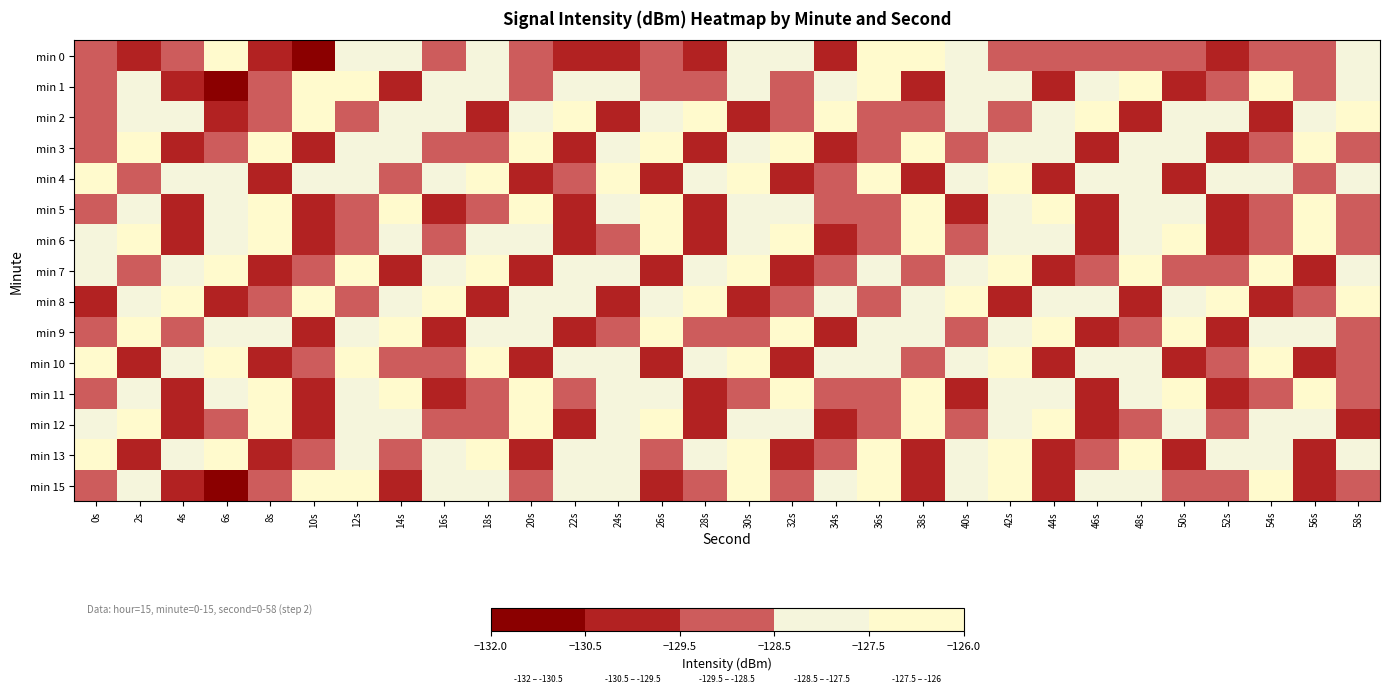

Reading left to right, transcribe all the data shown in this chart.

min 0: 0s=-128.8	2s=-130.1	4s=-128.7	6s=-126.9	8s=-130.1	10s=-131.3	12s=-127.7	14s=-127.5	16s=-129.5	18s=-128.3	20s=-129.3	22s=-130.5	24s=-129.7	26s=-129.1	28s=-129.6	30s=-128.2	32s=-128.1	34s=-129.7	36s=-126.6	38s=-127.4	40s=-128.2	42s=-129.3	44s=-129.0	46s=-128.9	48s=-128.9	50s=-128.8	52s=-129.8	54s=-128.5	56s=-128.6	58s=-127.9
min 1: 0s=-128.7	2s=-127.7	4s=-130.2	6s=-130.6	8s=-129.0	10s=-127.4	12s=-127.0	14s=-129.8	16s=-127.9	18s=-128.5	20s=-129.1	22s=-128.5	24s=-127.8	26s=-129.2	28s=-128.9	30s=-127.6	32s=-129.4	34s=-128.1	36s=-127.3	38s=-129.7	40s=-128.3	42s=-127.9	44s=-129.6	46s=-128.2	48s=-127.5	50s=-129.8	52s=-128.6	54s=-127.1	56s=-129.3	58s=-128.0
min 2: 0s=-129.2	2s=-128.4	4s=-127.7	6s=-130.1	8s=-128.8	10s=-127.2	12s=-129.5	14s=-128.3	16s=-127.6	18s=-129.9	20s=-128.1	22s=-127.4	24s=-129.7	26s=-128.0	28s=-127.3	30s=-130.2	32s=-128.6	34s=-127.0	36s=-129.4	38s=-128.7	40s=-127.8	42s=-129.1	44s=-128.5	46s=-127.2	48s=-130.0	50s=-128.3	52s=-127.6	54s=-129.8	56s=-128.2	58s=-127.5
min 3: 0s=-128.9	2s=-127.3	4s=-130.5	6s=-128.7	8s=-127.1	10s=-129.6	12s=-128.4	14s=-127.8	16s=-129.2	18s=-128.6	20s=-127.0	22s=-130.3	24s=-128.1	26s=-127.4	28s=-129.8	30s=-128.5	32s=-127.2	34s=-130.1	36s=-128.8	38s=-127.1	40s=-129.5	42s=-128.2	44s=-127.6	46s=-129.9	48s=-128.3	50s=-127.7	52s=-130.2	54s=-128.6	56s=-127.3	58s=-129.1
min 4: 0s=-127.5	2s=-129.4	4s=-128.2	6s=-127.9	8s=-130.4	10s=-128.1	12s=-127.7	14s=-129.3	16s=-128.0	18s=-127.4	20s=-130.1	22s=-128.8	24s=-127.2	26s=-129.6	28s=-128.5	30s=-127.1	32s=-130.0	34s=-128.7	36s=-127.3	38s=-129.8	40s=-128.4	42s=-127.0	44s=-129.7	46s=-128.1	48s=-127.6	50s=-130.3	52s=-128.2	54s=-127.8	56s=-129.5	58s=-128.3
min 5: 0s=-129.0	2s=-127.7	4s=-130.5	6s=-128.3	8s=-127.0	10s=-129.9	12s=-128.6	14s=-127.4	16s=-130.2	18s=-128.9	20s=-127.1	22s=-129.7	24s=-128.4	26s=-127.2	28s=-130.4	30s=-128.1	32s=-127.6	34s=-129.3	36s=-128.8	38s=-127.3	40s=-130.1	42s=-128.5	44s=-127.0	46s=-129.6	48s=-128.2	50s=-127.8	52s=-130.0	54s=-128.7	56s=-127.5	58s=-129.2
min 6: 0s=-128.0	2s=-127.3	4s=-129.8	6s=-128.5	8s=-127.2	10s=-130.2	12s=-128.9	14s=-127.6	16s=-129.4	18s=-128.1	20s=-127.8	22s=-130.3	24s=-128.6	26s=-127.1	28s=-129.7	30s=-128.2	32s=-127.5	34s=-130.1	36s=-128.8	38s=-127.3	40s=-129.5	42s=-128.3	44s=-127.7	46s=-130.0	48s=-128.4	50s=-127.1	52s=-129.9	54s=-128.6	56s=-127.4	58s=-129.2
min 7: 0s=-127.6	2s=-129.3	4s=-128.0	6s=-127.4	8s=-130.1	10s=-128.7	12s=-127.2	14s=-129.8	16s=-128.5	18s=-127.1	20s=-130.4	22s=-128.2	24s=-127.9	26s=-129.6	28s=-128.3	30s=-127.0	32s=-130.2	34s=-128.9	36s=-127.7	38s=-129.4	40s=-128.1	42s=-127.5	44s=-130.3	46s=-128.6	48s=-127.2	50s=-129.1	52s=-128.8	54s=-127.3	56s=-130.0	58s=-128.4
min 8: 0s=-129.7	2s=-128.2	4s=-127.0	6s=-130.5	8s=-128.8	10s=-127.3	12s=-129.2	14s=-128.5	16s=-127.1	18s=-130.3	20s=-128.0	22s=-127.6	24s=-129.9	26s=-128.4	28s=-127.2	30s=-130.1	32s=-128.7	34s=-127.8	36s=-129.5	38s=-128.1	40s=-127.4	42s=-130.4	44s=-128.3	46s=-127.7	48s=-129.6	50s=-128.0	52s=-127.2	54s=-130.2	56s=-128.9	58s=-127.5
min 9: 0s=-128.6	2s=-127.1	4s=-129.4	6s=-128.1	8s=-127.8	10s=-130.0	12s=-128.5	14s=-127.3	16s=-129.7	18s=-128.2	20s=-127.6	22s=-130.3	24s=-128.9	26s=-127.2	28s=-129.1	30s=-128.7	32s=-127.4	34s=-130.2	36s=-128.3	38s=-127.9	40s=-129.5	42s=-128.0	44s=-127.5	46s=-130.4	48s=-128.6	50s=-127.1	52s=-129.8	54s=-128.4	56s=-127.7	58s=-129.3
min 10: 0s=-127.2	2s=-129.6	4s=-128.3	6s=-127.0	8s=-130.1	10s=-128.8	12s=-127.5	14s=-129.2	16s=-128.7	18s=-127.3	20s=-130.4	22s=-128.1	24s=-127.8	26s=-129.9	28s=-128.4	30s=-127.1	32s=-130.2	34s=-128.5	36s=-127.7	38s=-129.3	40s=-128.0	42s=-127.4	44s=-130.5	46s=-128.2	48s=-127.9	50s=-129.7	52s=-128.6	54s=-127.2	56s=-130.0	58s=-128.8
min 11: 0s=-129.1	2s=-127.6	4s=-130.3	6s=-128.0	8s=-127.4	10s=-129.8	12s=-128.5	14s=-127.1	16s=-130.1	18s=-128.7	20s=-127.3	22s=-129.5	24s=-128.2	26s=-127.8	28s=-130.4	30s=-128.9	32s=-127.2	34s=-129.2	36s=-128.6	38s=-127.0	40s=-130.2	42s=-128.3	44s=-127.7	46s=-129.6	48s=-128.1	50s=-127.5	52s=-130.0	54s=-128.8	56s=-127.3	58s=-129.4
min 12: 0s=-128.4	2s=-127.1	4s=-129.7	6s=-128.6	8s=-127.2	10s=-130.3	12s=-128.0	14s=-127.6	16s=-129.2	18s=-128.9	20s=-127.4	22s=-130.1	24s=-128.5	26s=-127.0	28s=-129.9	30s=-128.2	32s=-127.8	34s=-130.4	36s=-128.7	38s=-127.3	40s=-129.3	42s=-128.1	44s=-127.5	46s=-130.2	48s=-128.6	50s=-127.9	52s=-129.5	54s=-128.0	56s=-127.7	58s=-130.0
min 13: 0s=-127.4	2s=-129.8	4s=-128.5	6s=-127.1	8s=-130.2	10s=-128.9	12s=-127.6	14s=-129.1	16s=-128.3	18s=-127.0	20s=-130.5	22s=-128.2	24s=-127.8	26s=-129.4	28s=-128.1	30s=-127.5	32s=-130.3	34s=-128.6	36s=-127.2	38s=-129.7	40s=-128.4	42s=-127.0	44s=-130.1	46s=-128.7	48s=-127.3	50s=-129.9	52s=-128.1	54s=-127.6	56s=-130.0	58s=-128.5
min 15: 0s=-128.7	2s=-127.7	4s=-130.2	6s=-130.6	8s=-129.0	10s=-127.4	12s=-127.0	14s=-129.8	16s=-127.9	18s=-128.5	20s=-129.0	22s=-128.3	24s=-127.7	26s=-130.1	28s=-128.8	30s=-127.4	32s=-129.2	34s=-128.0	36s=-127.5	38s=-129.6	40s=-128.4	42s=-127.2	44s=-130.3	46s=-128.1	48s=-127.8	50s=-129.5	52s=-128.6	54s=-127.1	56s=-130.2	58s=-128.9